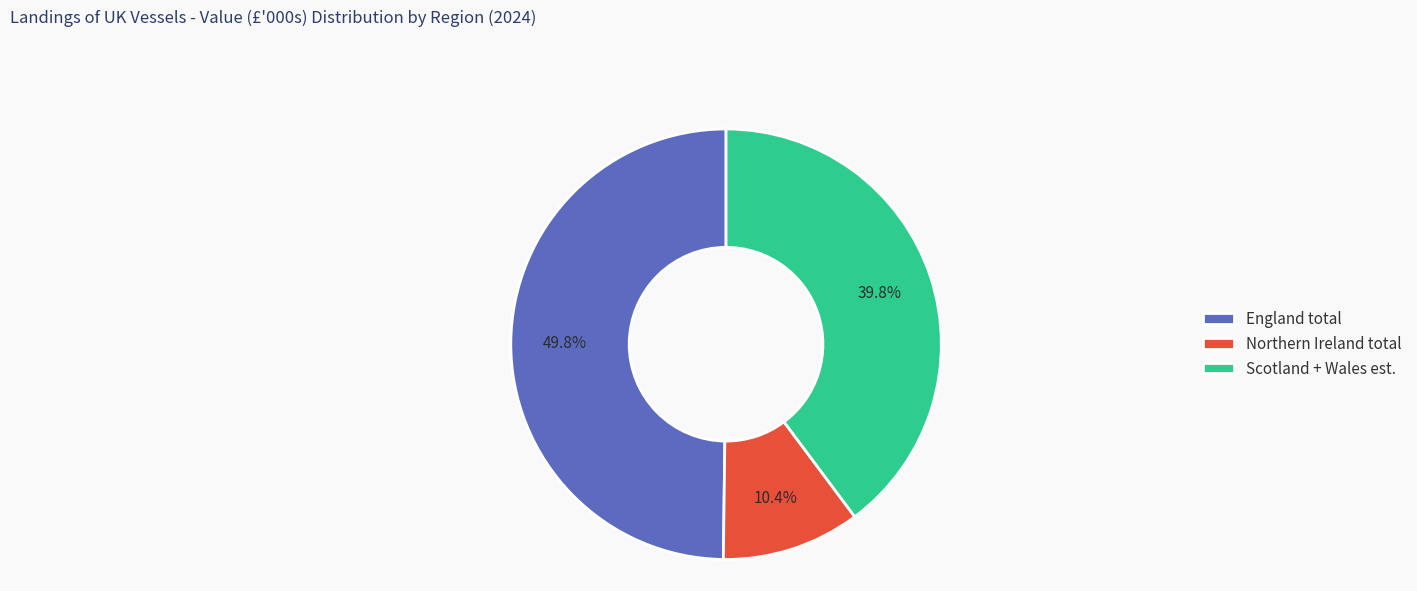

Is England total the majority of the pie?

No